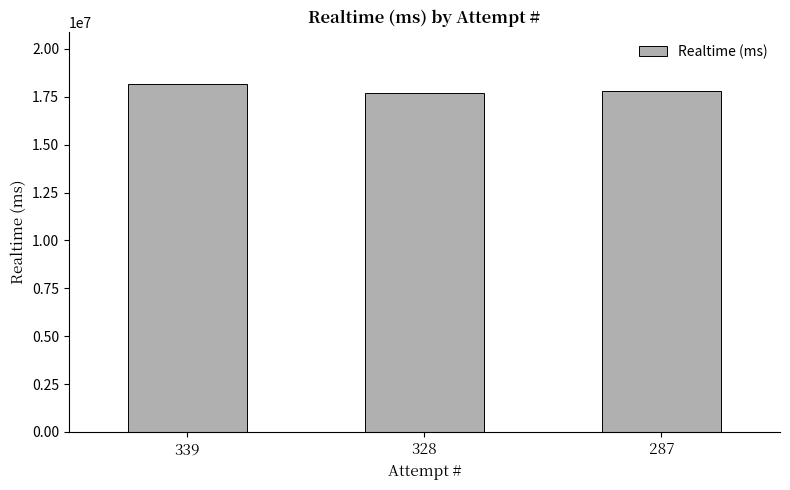

What is the average value?

17896523